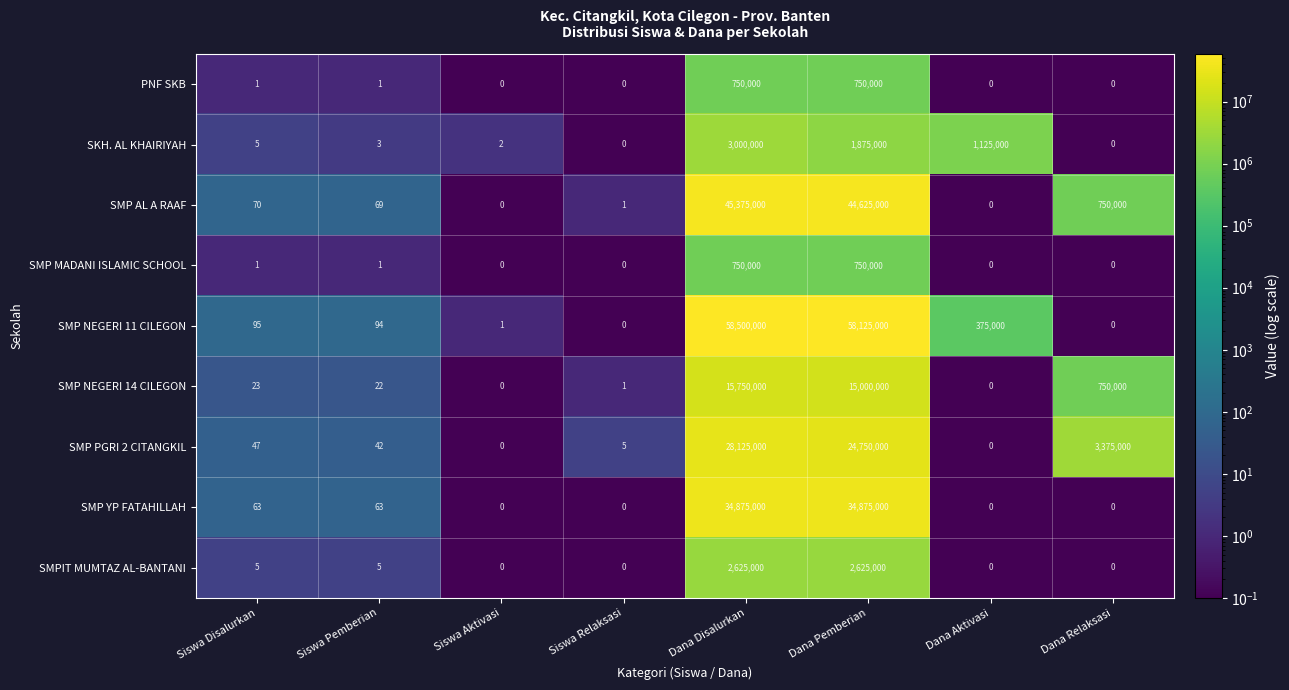

What is the difference between the highest and lowest values at Siswa Relaksasi?

5